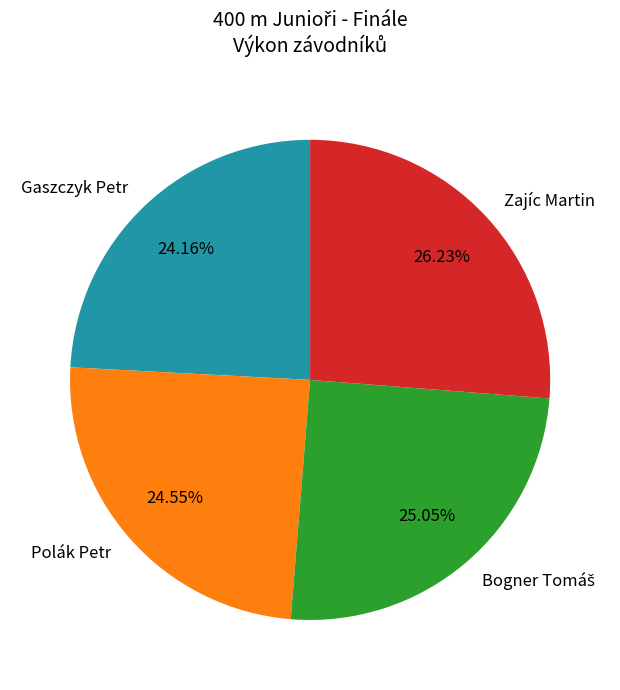

Approximately how many times larger is the value at Polák Petr compared to Zajíc Martin?

0.9